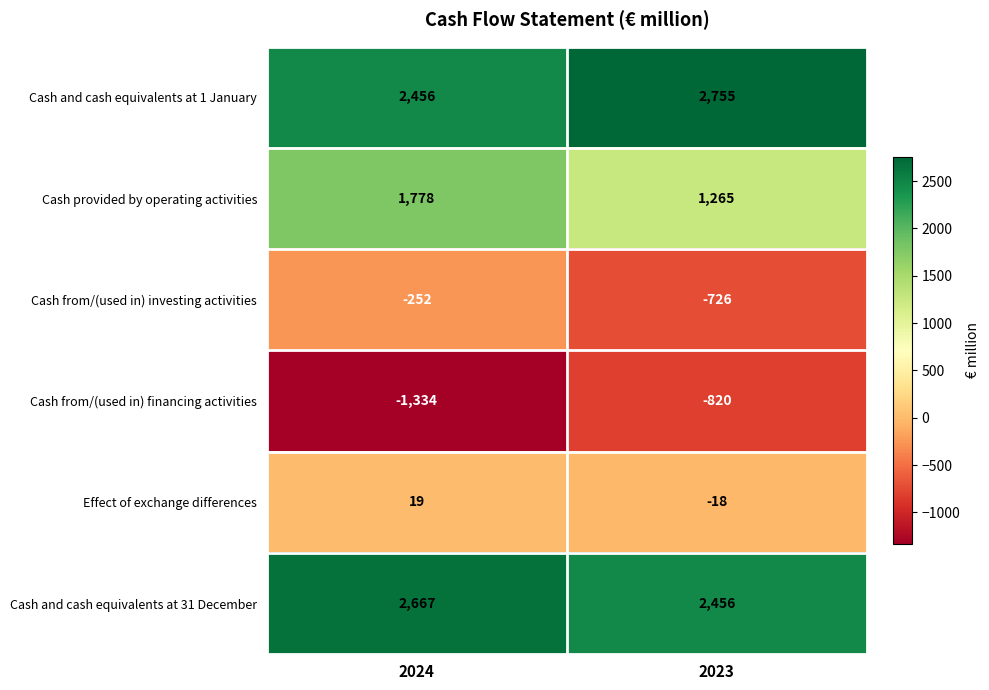

Between 2024 and 2023, which series saw the biggest shift?

Cash from/(used in) financing activities